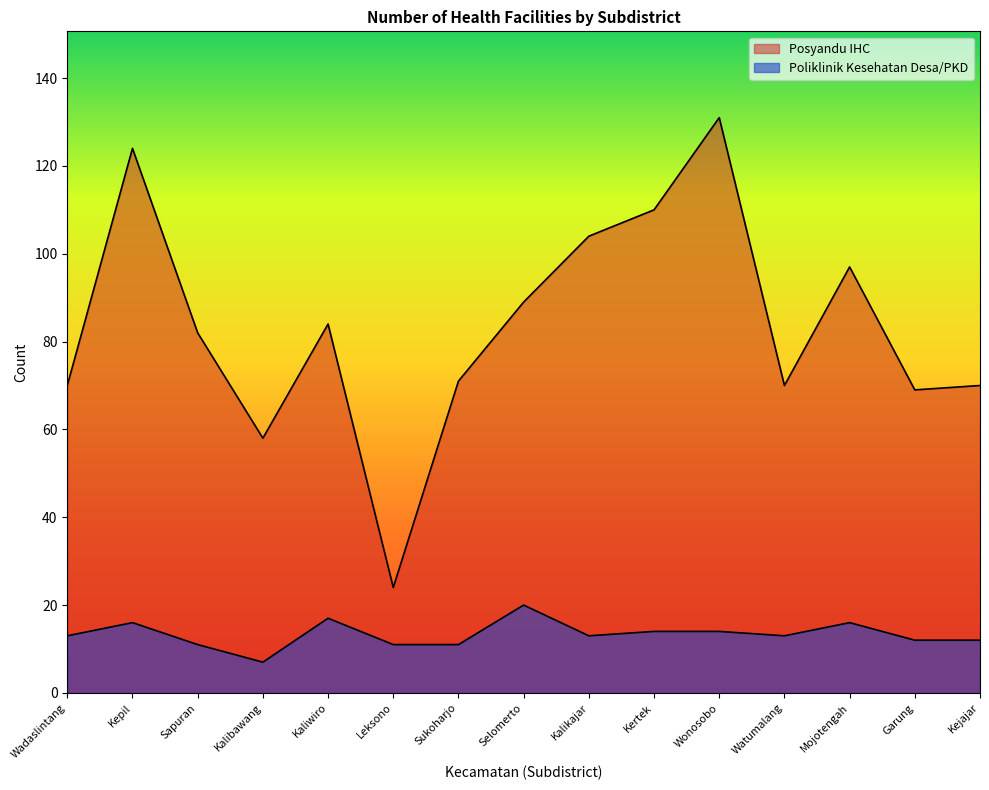

Where is the first local minimum for Poliklinik Kesehatan Desa/PKD?

Kalibawang